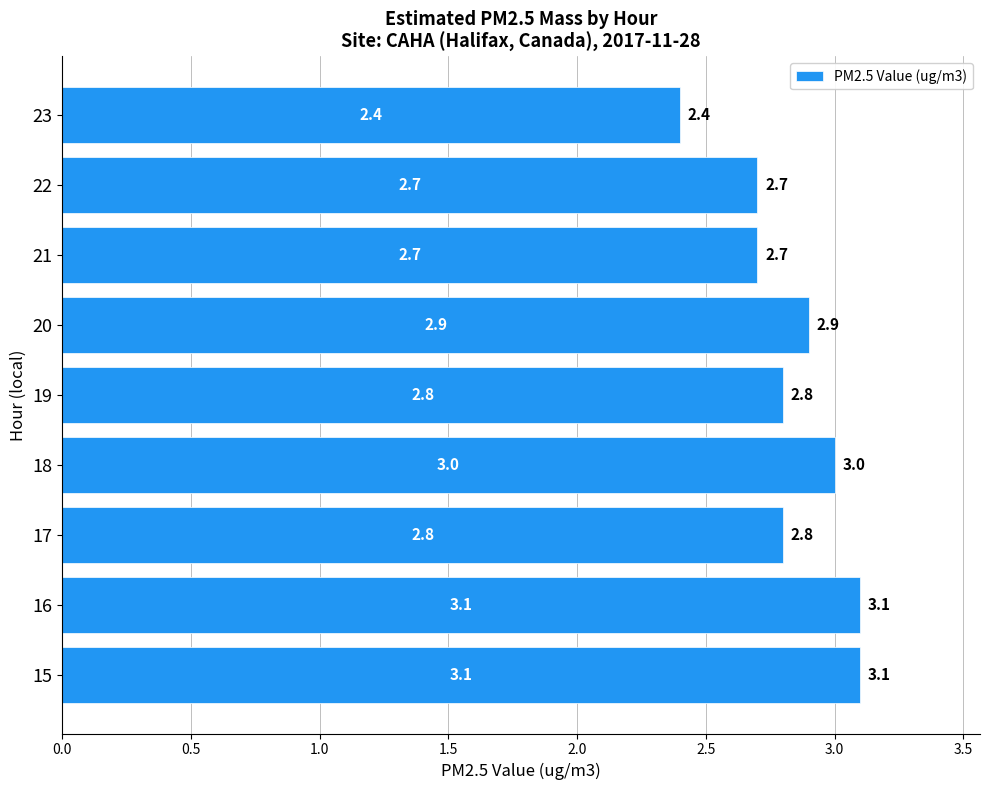

Count the values in the range 2 to 3.

7